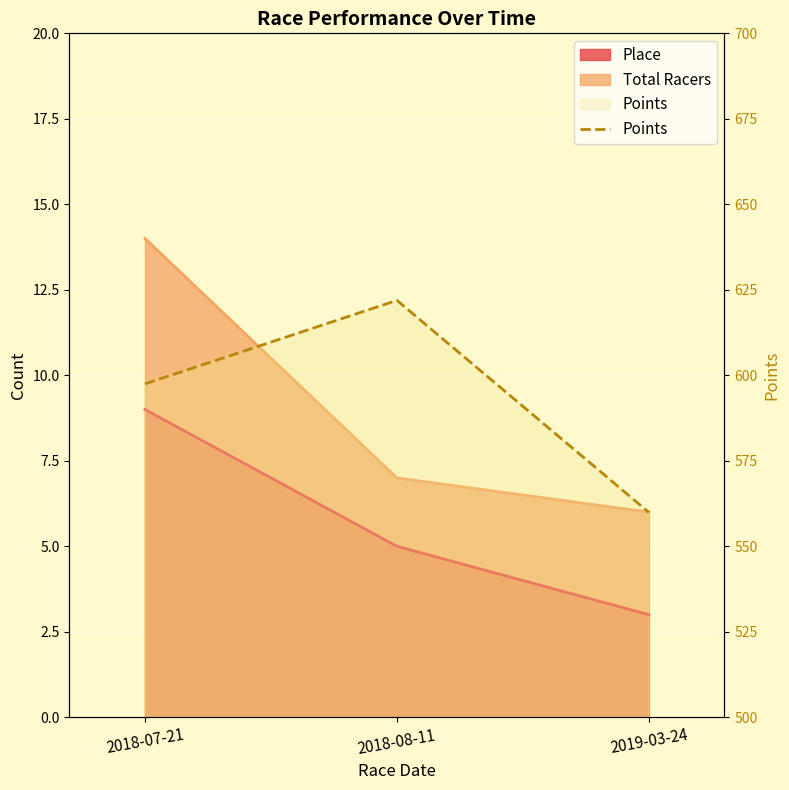

What is the average value?

593.1